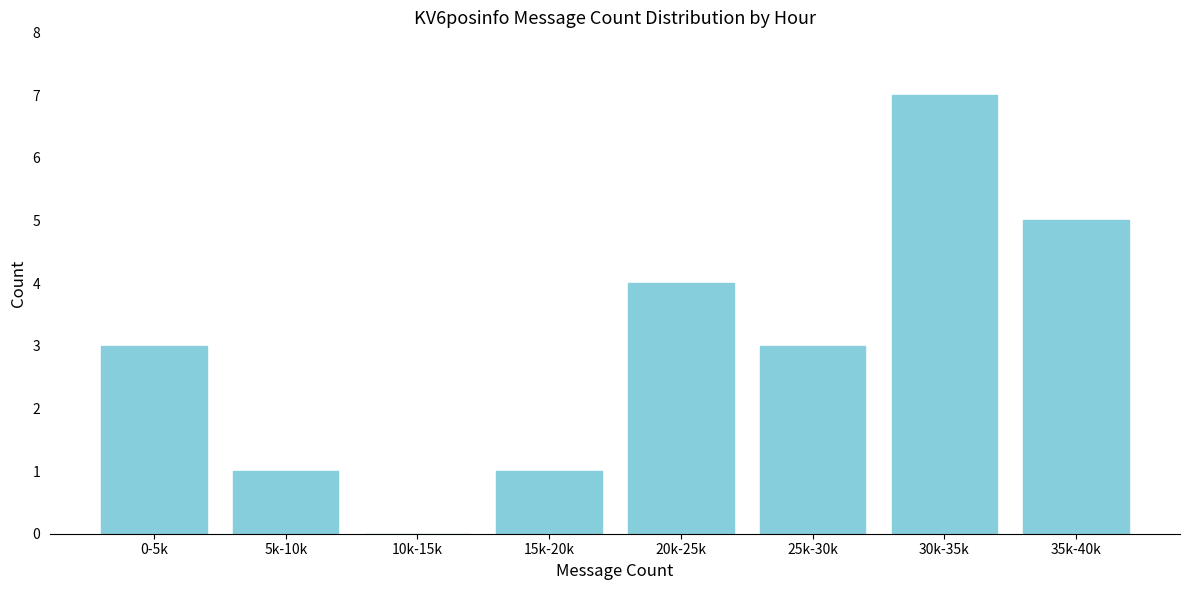

Reading left to right, extract all data points from this chart.

0-5k=3	5k-10k=1	10k-15k=0	15k-20k=1	20k-25k=4	25k-30k=3	30k-35k=7	35k-40k=5